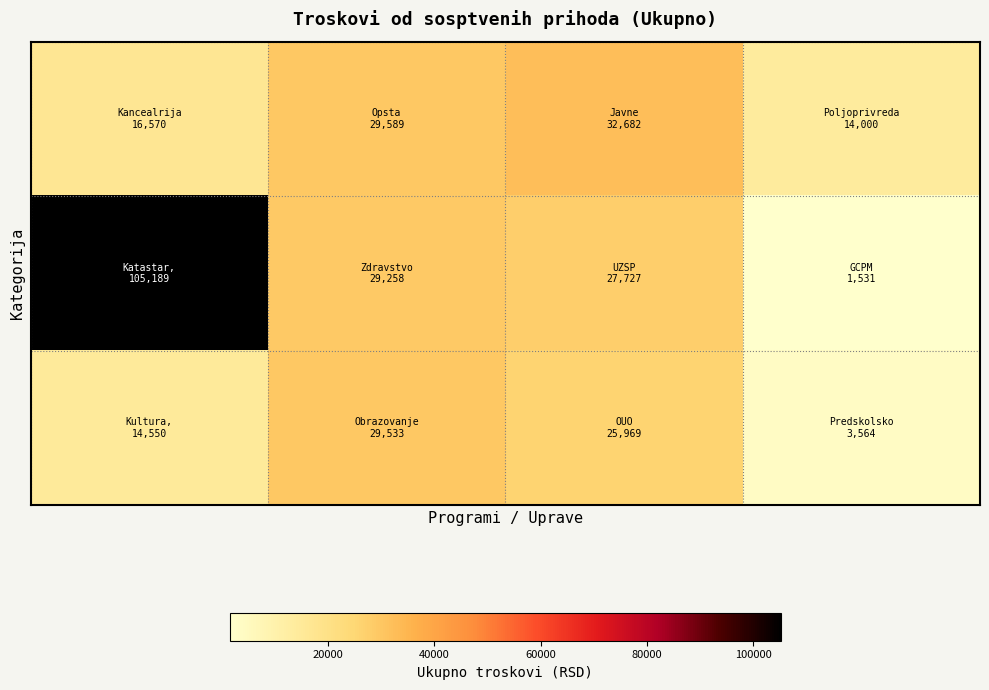

What is the smallest value displayed?

1531.2